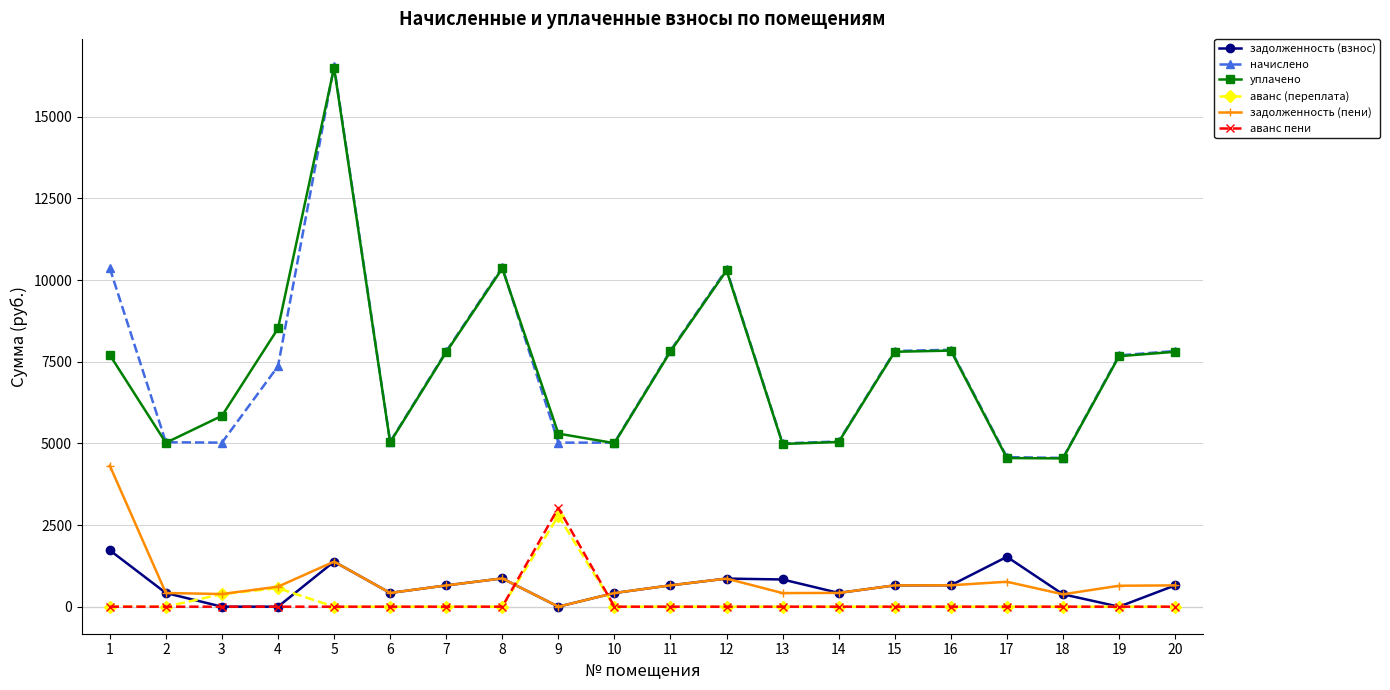

What is the total value across all series at 6?

10921.2